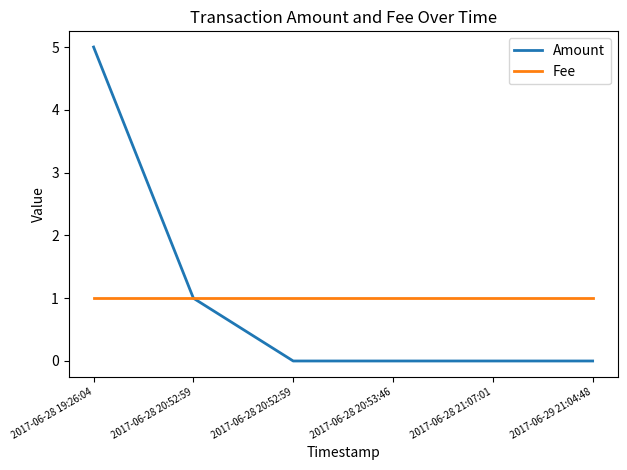

Which has a higher value, 2017-06-28 20:52:59 or 2017-06-29 21:04:48?

2017-06-28 20:52:59